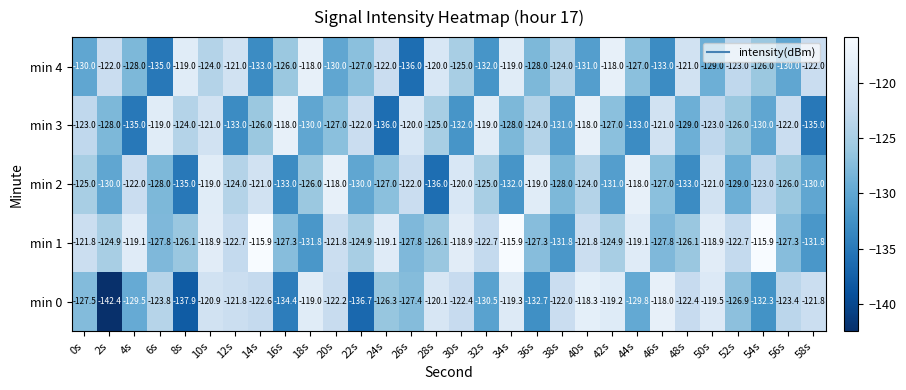

What is the minimum value shown in the chart?

-142.4